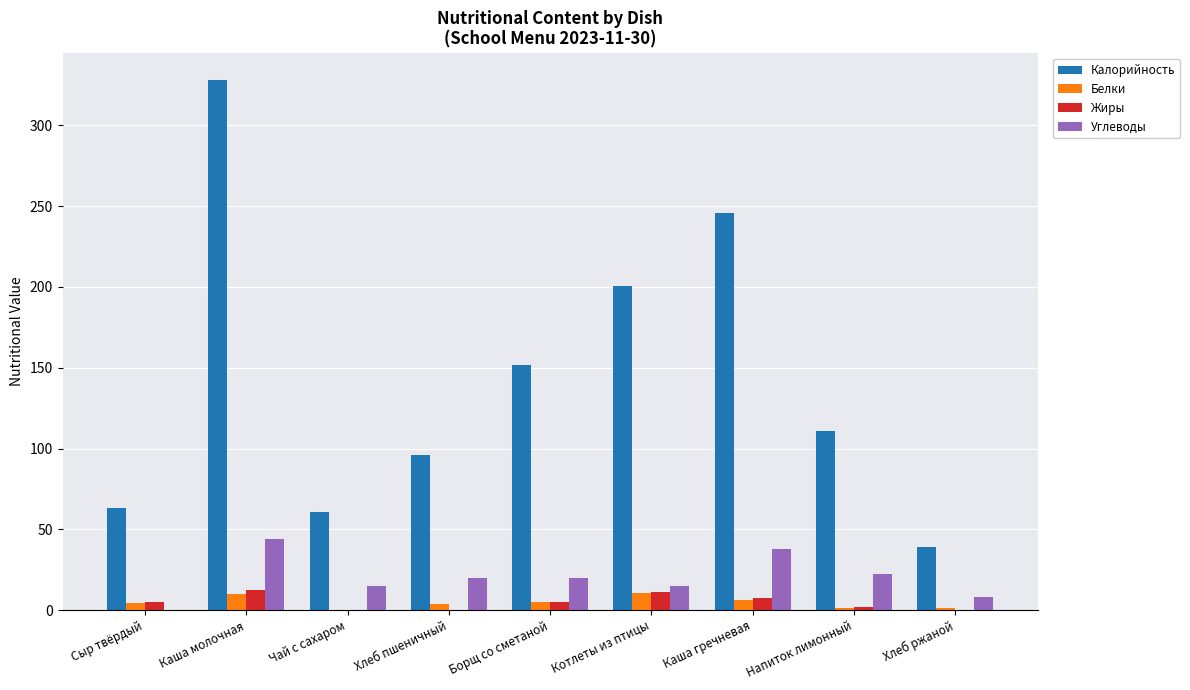

What are all the series names shown in the legend?

Калорийность, Белки, Жиры, Углеводы